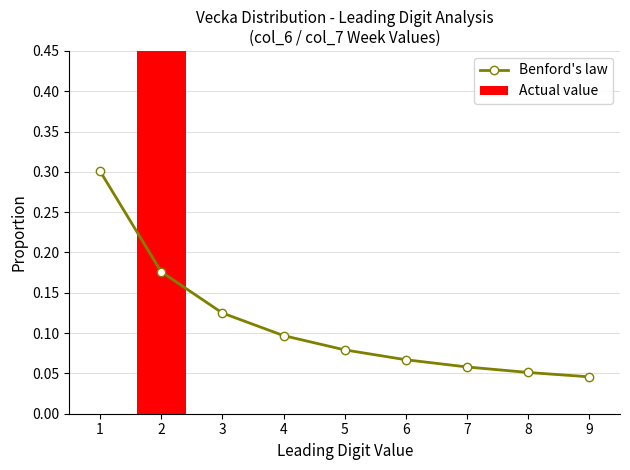

Reading left to right, list all the values displayed in this chart.

Benford's law: 1=0.3	2=0.2	3=0.1	4=0.1	5=0.1	6=0.1	7=0.1	8=0.1	9=0.0
Actual value: 1=0.0	2=1.0	3=0.0	4=0.0	5=0.0	6=0.0	7=0.0	8=0.0	9=0.0